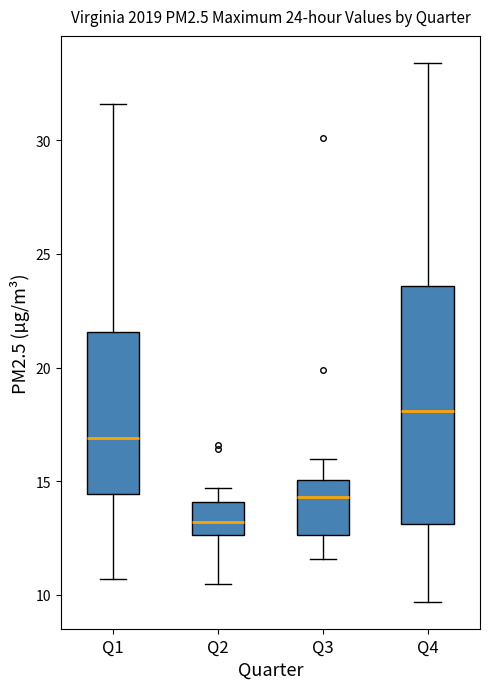

Comparing the boxes themselves (not the whiskers), which one is the tallest?

Q4